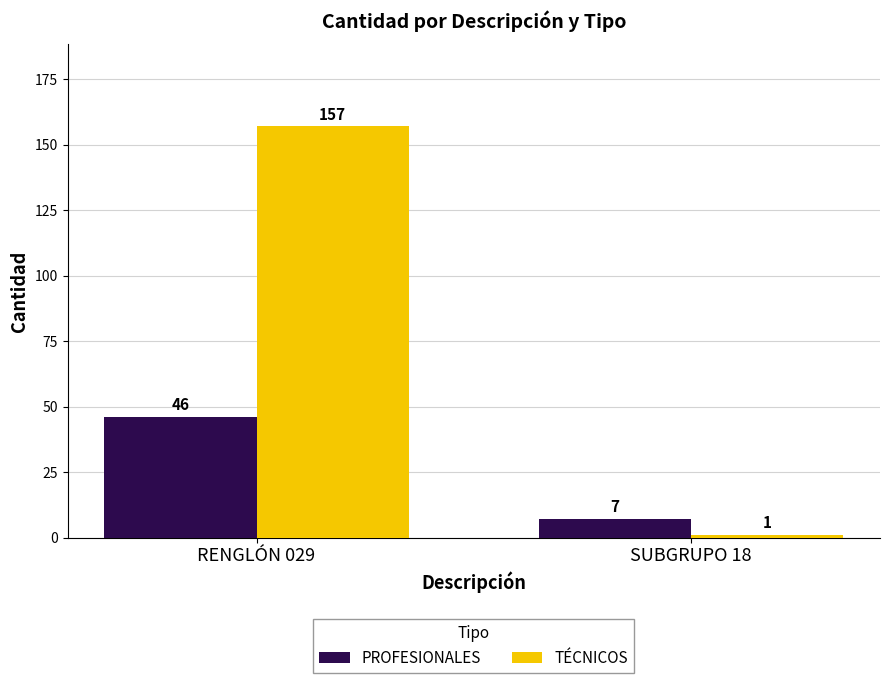

Reading right to left, transcribe all the data shown in this chart.

PROFESIONALES: 7	46
TÉCNICOS: 1	157